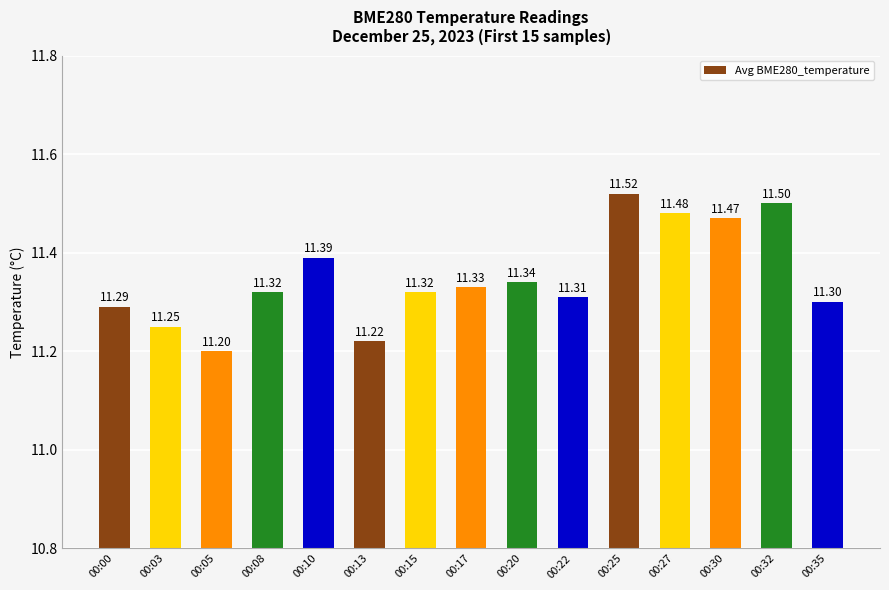

What is the smallest value displayed?

11.2